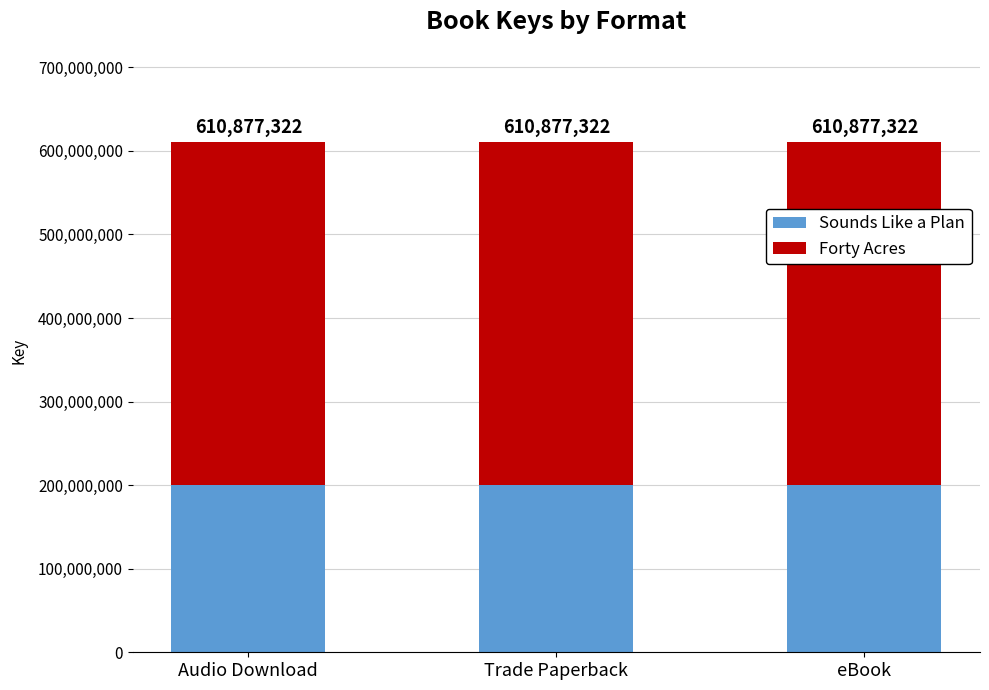

Rank the series by their average value, from lowest to highest.

Sounds Like a Plan, Forty Acres